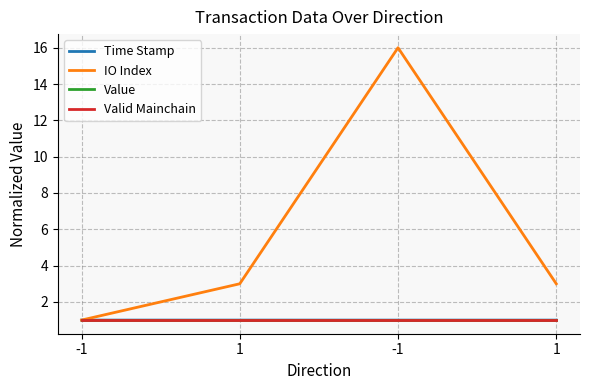

Reading right to left, extract all data points from this chart.

Time Stamp: 1.0	1.0	1.0	1.0
IO Index: 3.0	16.0	3.0	1.0
Value: 1.0	1.0	1.0	1.0
Valid Mainchain: 1.0	1.0	1.0	1.0